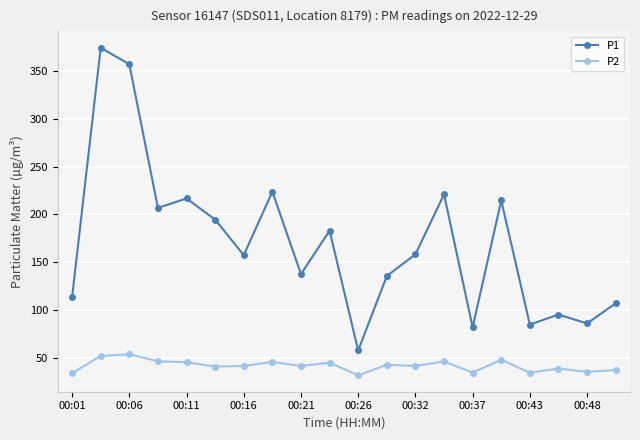

Which series has the largest range (max minus min)?

P1